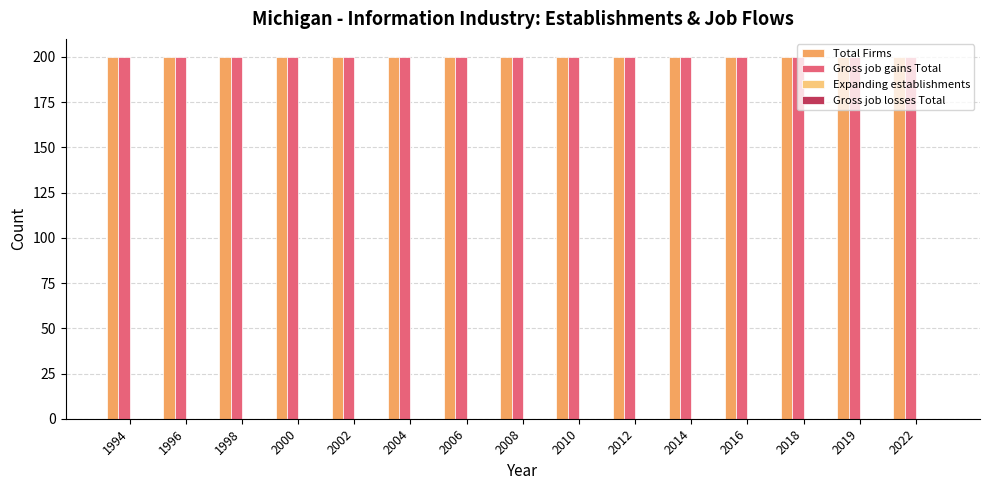

At which label does Expanding establishments reach its minimum?

1994